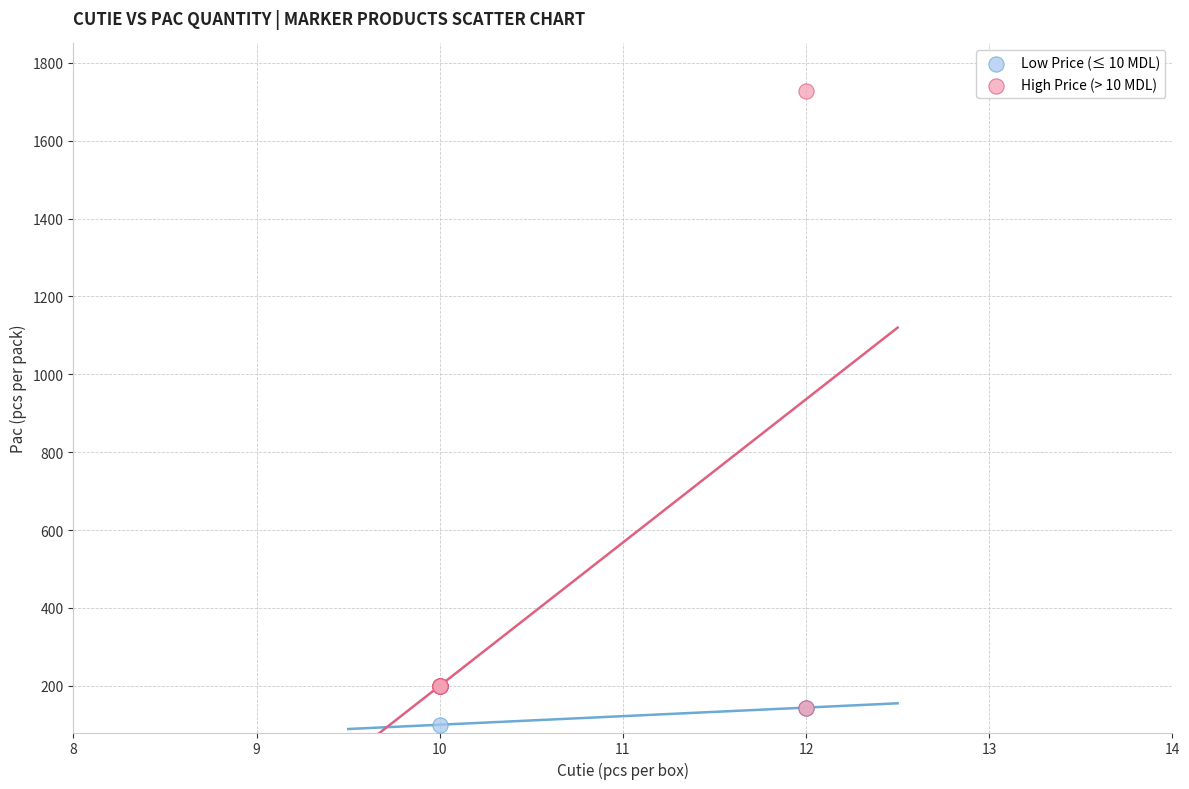

Which series reaches the minimum Y coordinate?

Low Price (≤ 10 MDL)